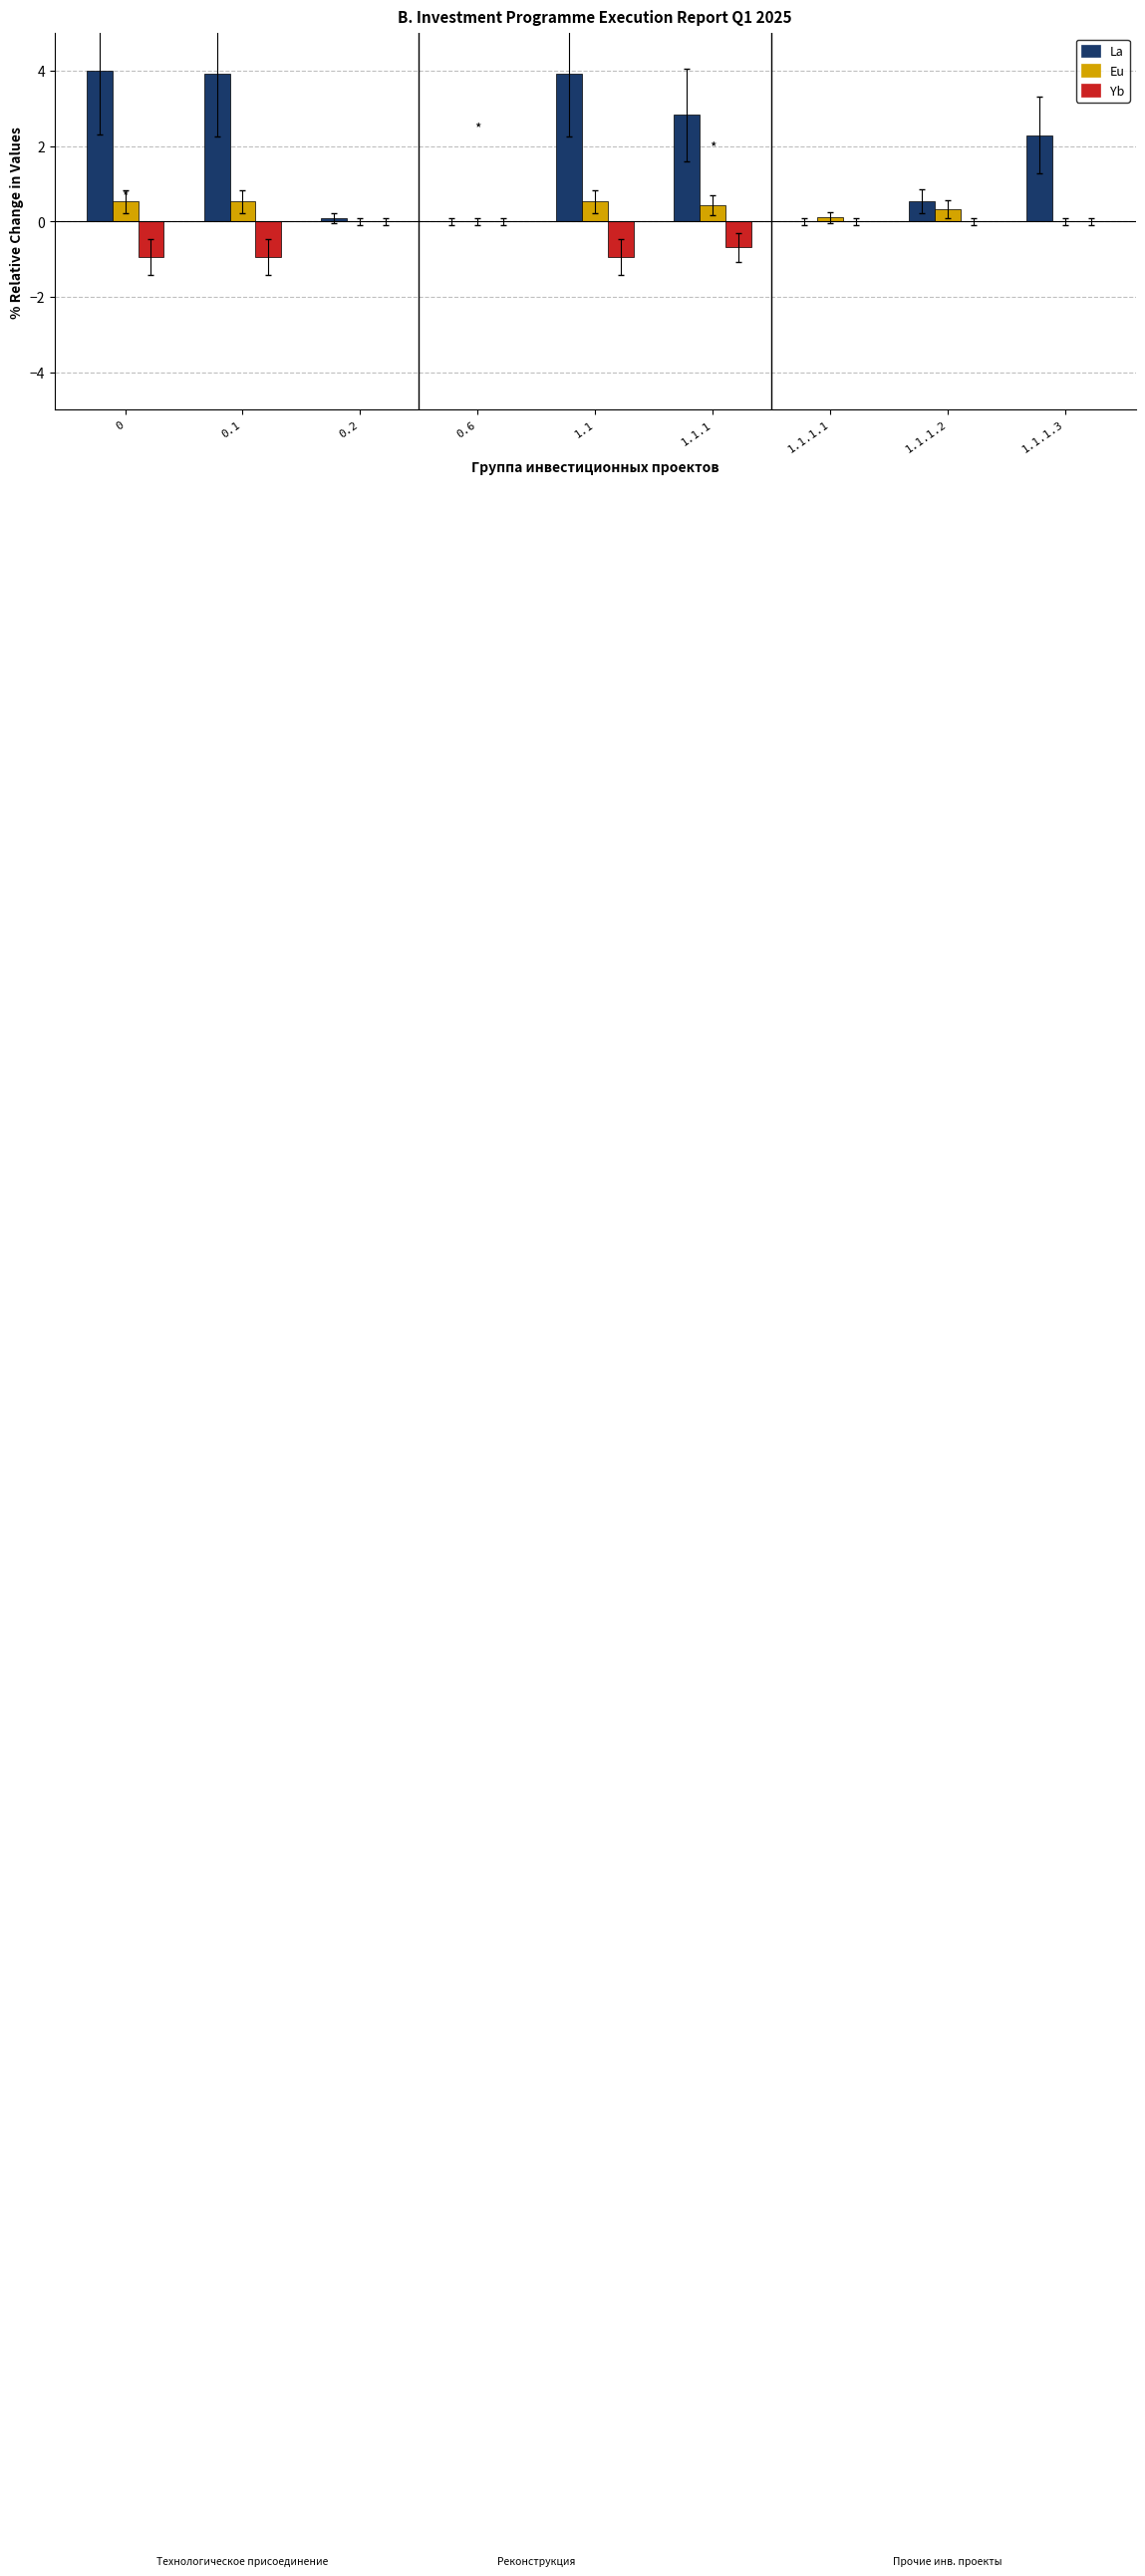

What is the label of the 6th bar from the left?

1.1.1